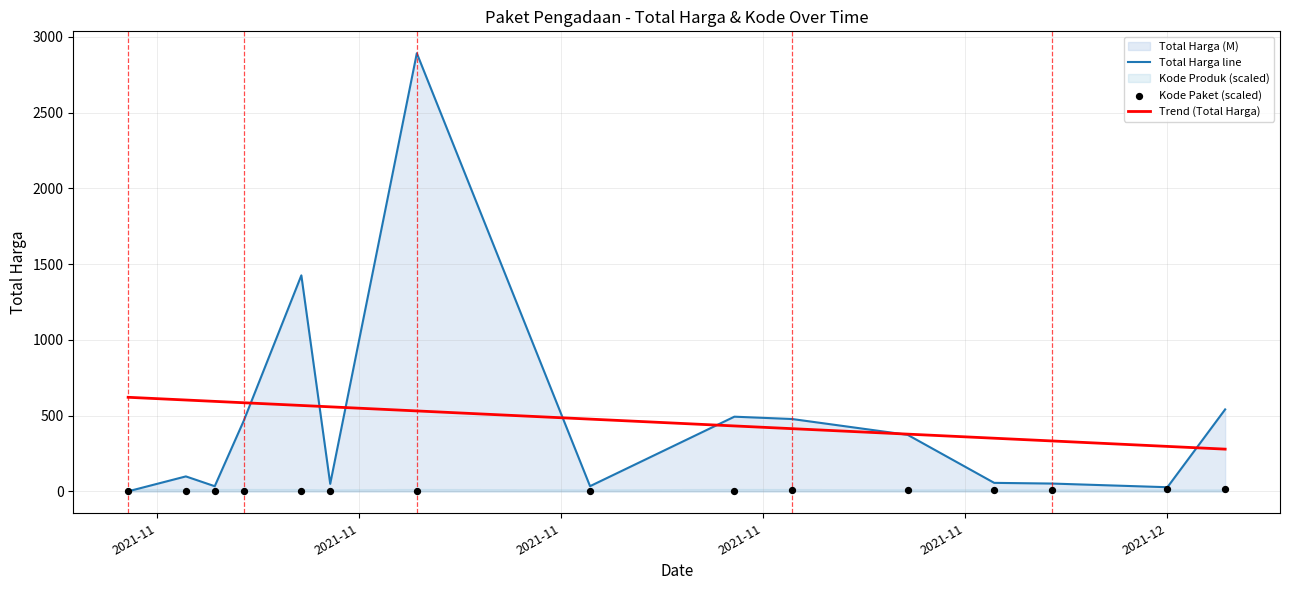

Which series has the widest spread of Y values?

Total Harga